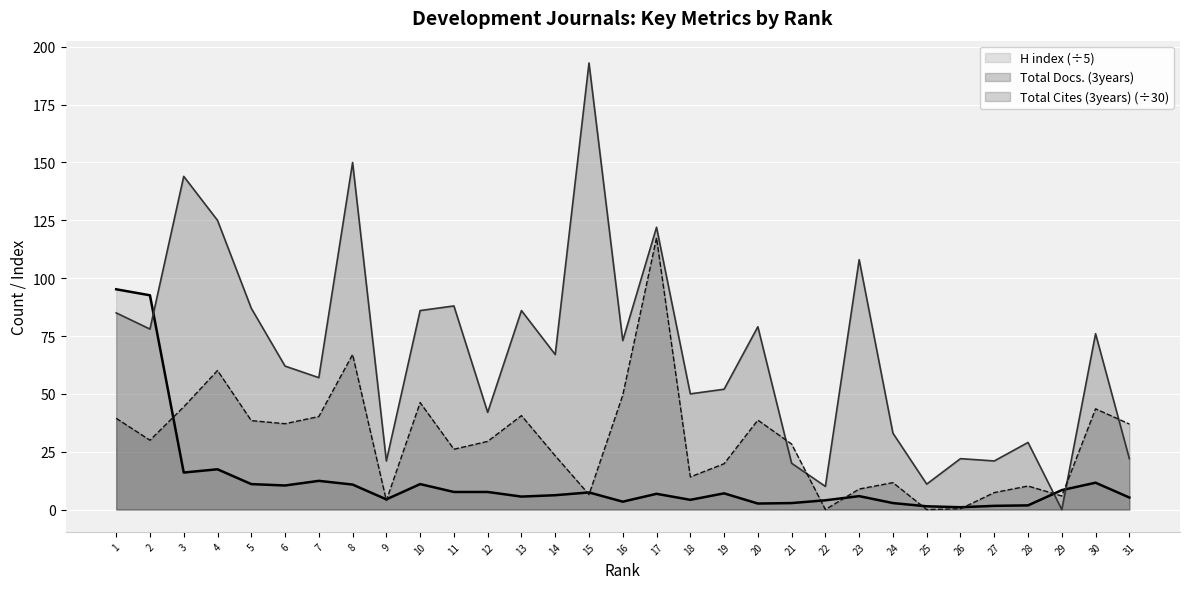

The value of Total Docs. (3years) at 26 is 22.0. True or false?

True